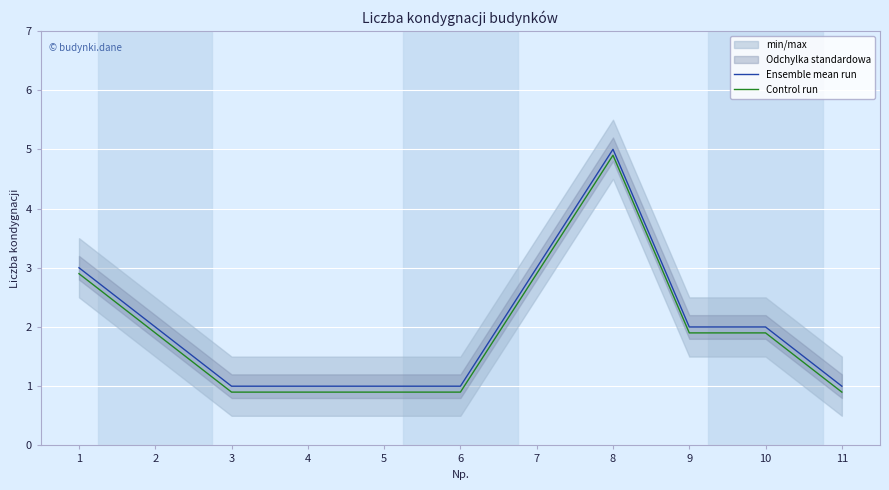

What is the difference between the second highest and second lowest values in the Ensemble mean run series?

2.0